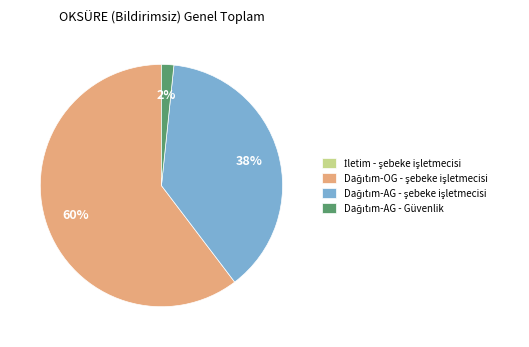

Is there a majority slice in this chart?

Yes